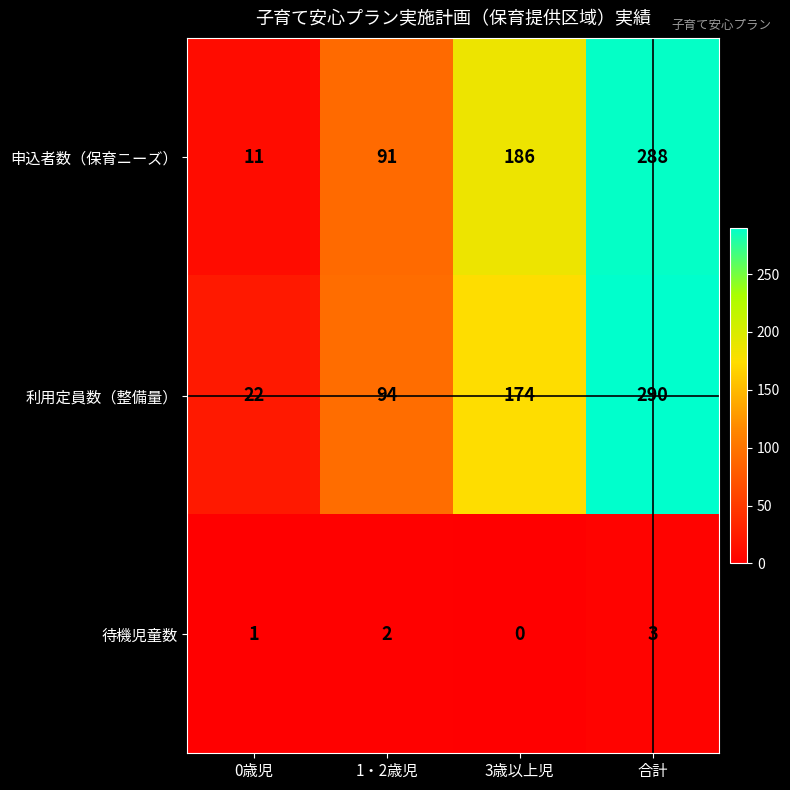

What is the total value across all series at 1・2歳児?

187